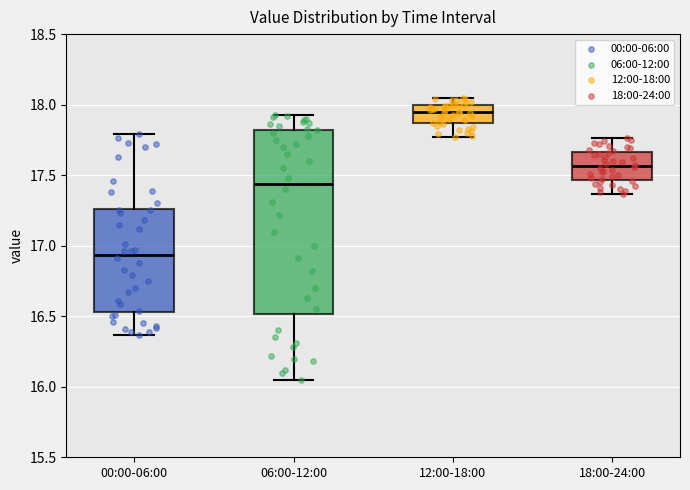

Which box has the lowest median line?

00:00-06:00